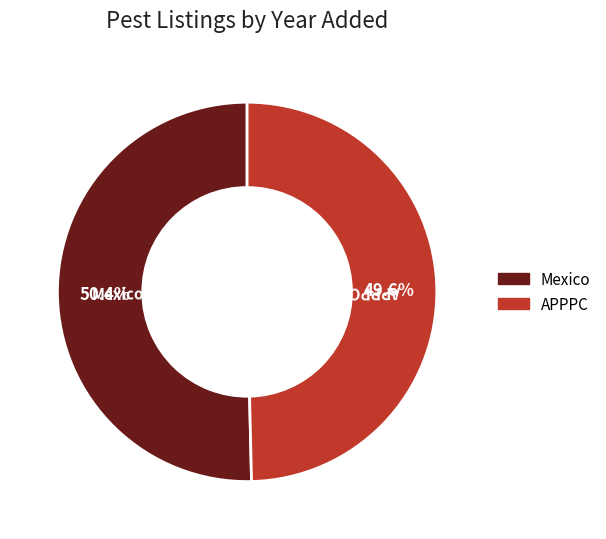

Rank the categories by value from lowest to highest.

APPPC, Mexico